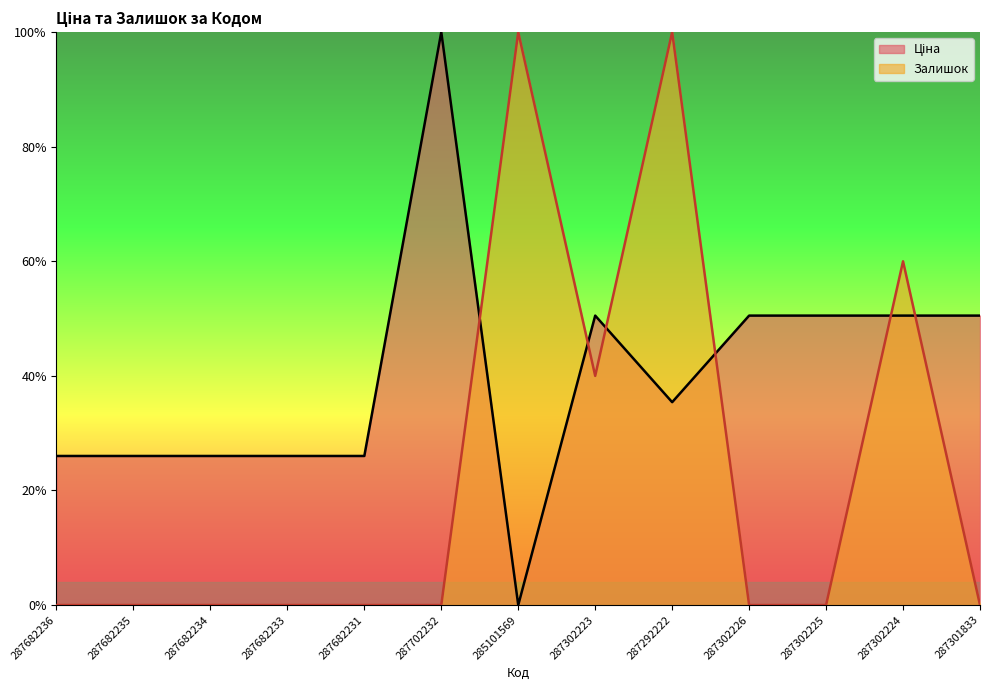

Reading right to left, extract all data points from this chart.

Ціна: 287301833=0.5	287302224=0.5	287302225=0.5	287302226=0.5	287292222=0.4	287302223=0.5	285101569=0.0	287702232=1.0	287682231=0.3	287682233=0.3	287682234=0.3	287682235=0.3	287682236=0.3
Залишок: 287301833=0.0	287302224=0.6	287302225=0.0	287302226=0.0	287292222=1.0	287302223=0.4	285101569=1.0	287702232=0.0	287682231=0.0	287682233=0.0	287682234=0.0	287682235=0.0	287682236=0.0